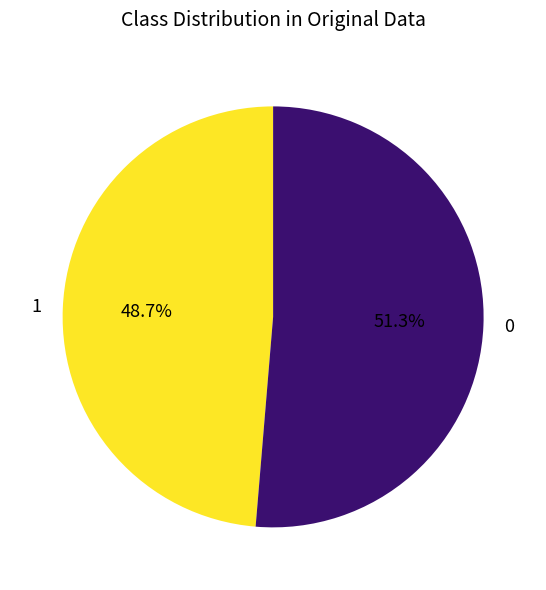

How many segments does this pie chart have?

2